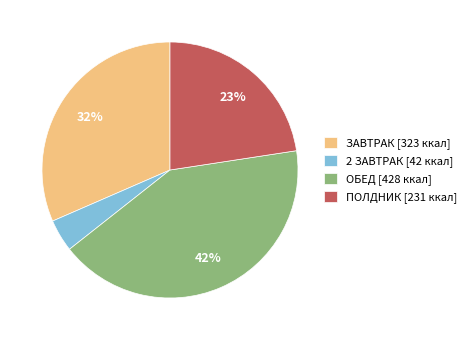

Does ОБЕД account for over 50% of the chart?

No